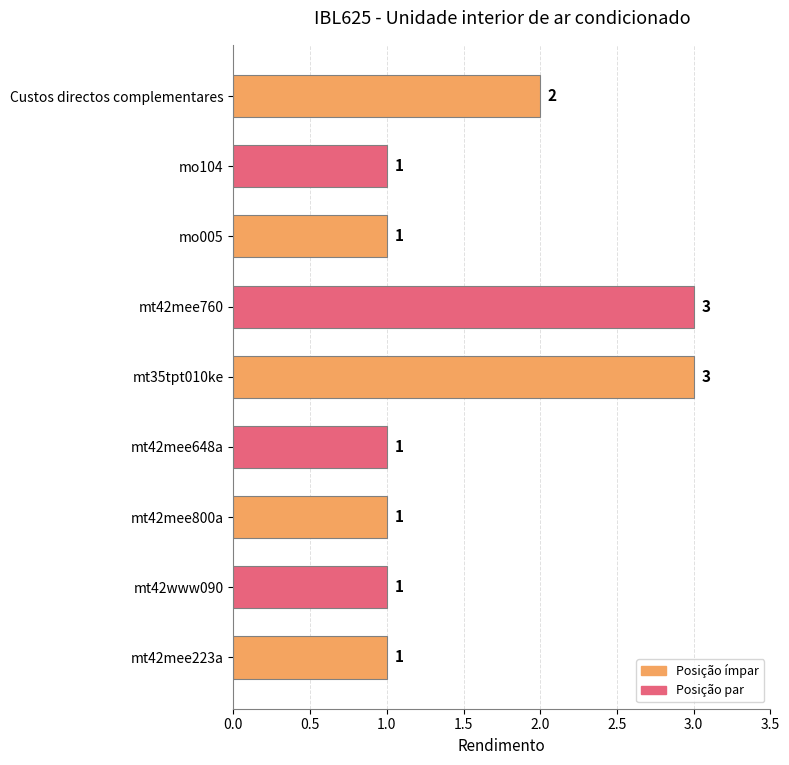

True or false: the data shows 1 at mt42www090.

True